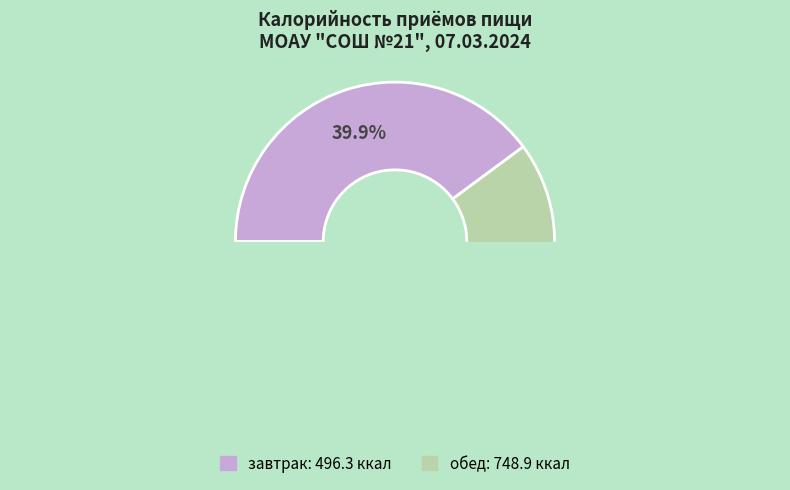

Does any single category account for the majority?

Yes